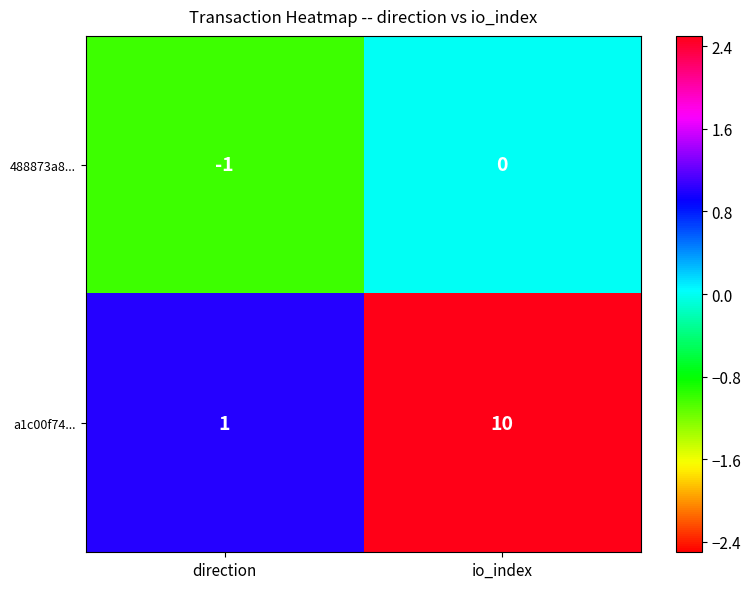

At how many categories does at least one series exceed 0?

2